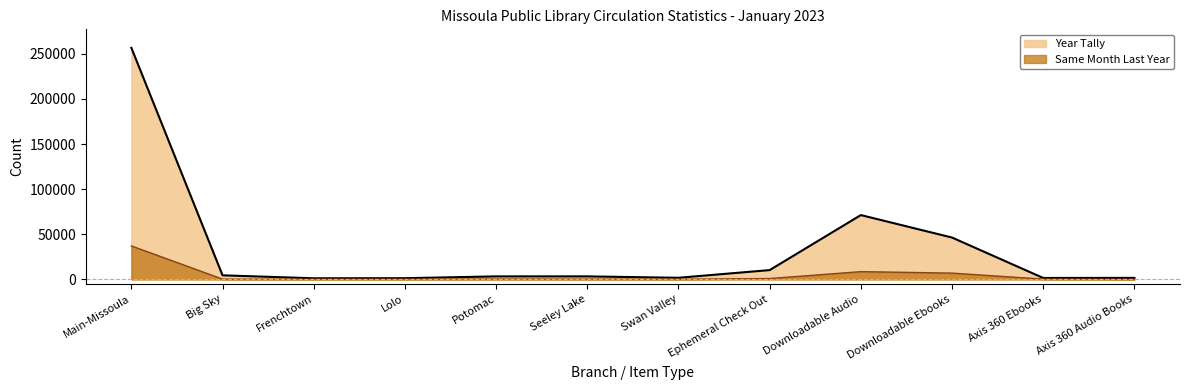

True or false: Year Tally and Same Month Last Year cross at least once.

False